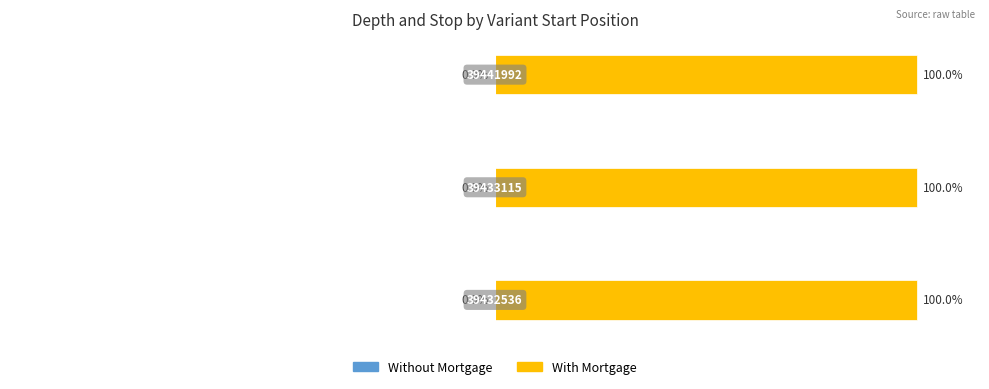

What are all the series names shown in the legend?

Without Mortgage, With Mortgage